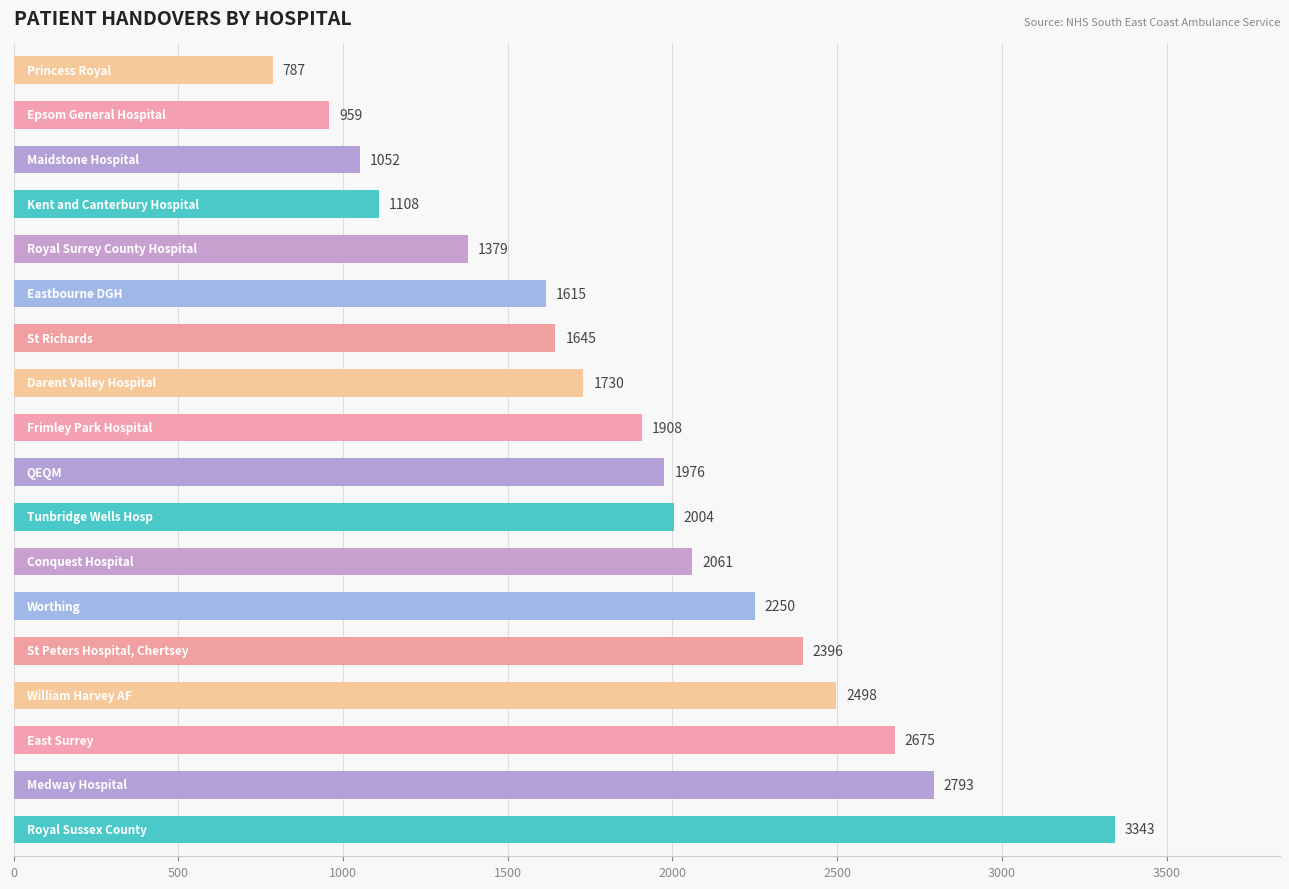

What is the smallest value displayed?

787